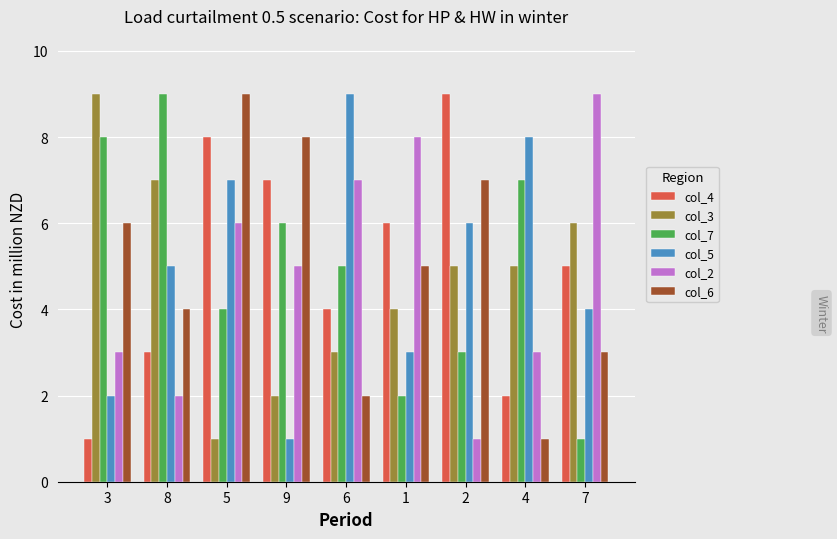

Between 3 and 2, which series saw the biggest shift?

col_4